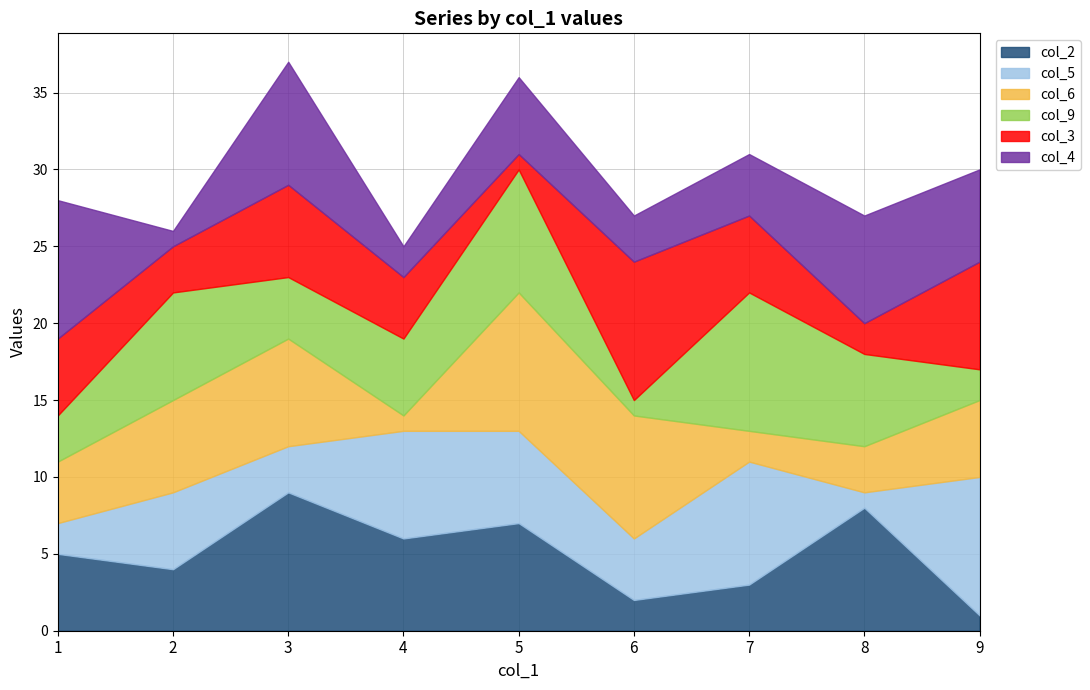

What is the average value of the col_3 series?

5